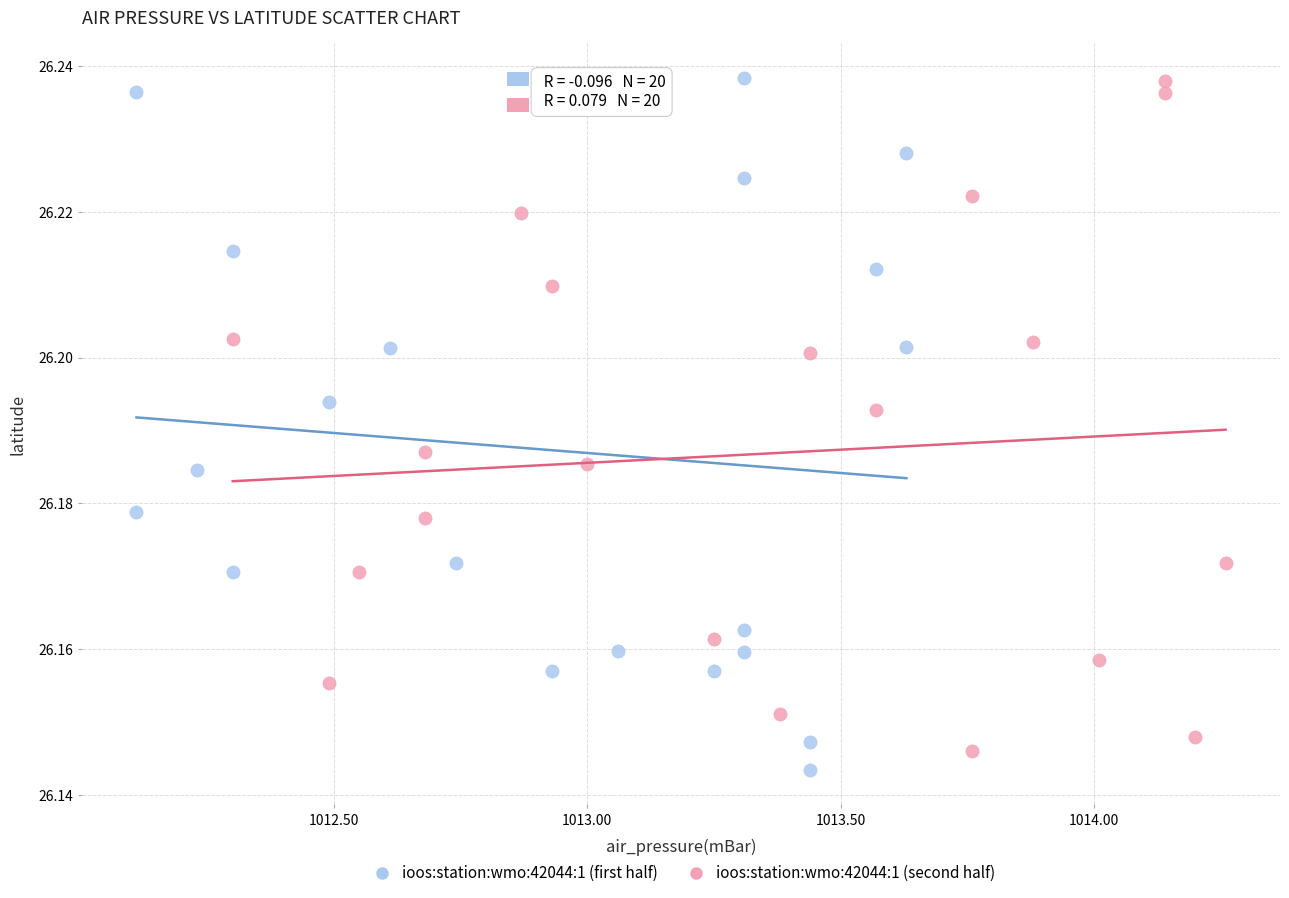

Which series has the largest Y range (max minus min)?

ioos:station:wmo:42044:1 (first half)